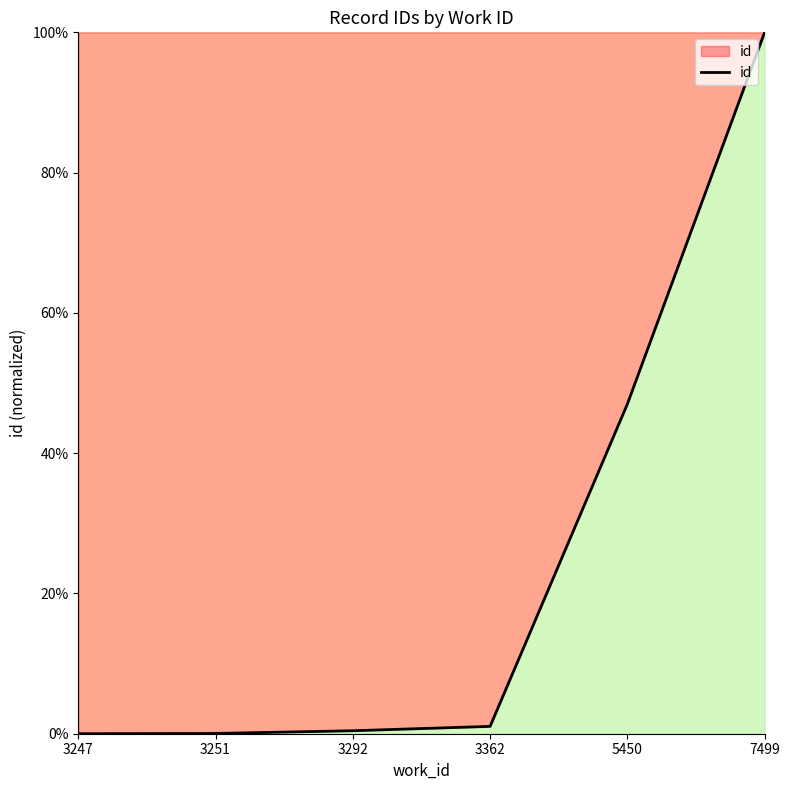

What is the difference between the maximum and second lowest values?

100.0